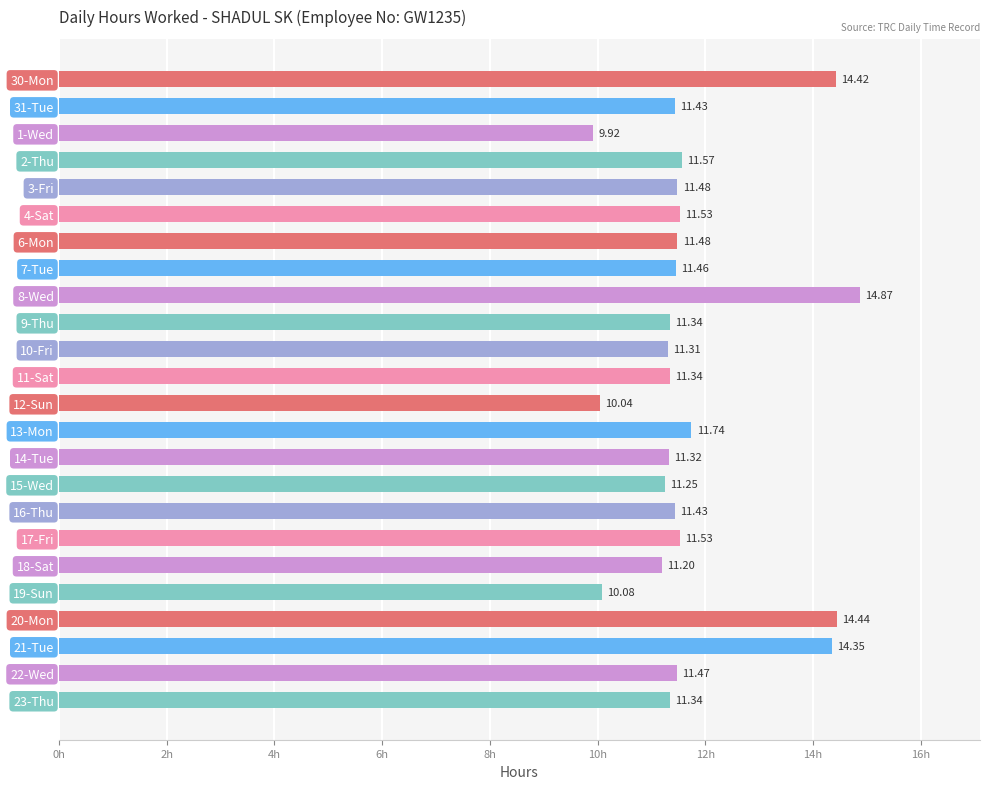

What is the difference between the maximum and second lowest values?

4.8